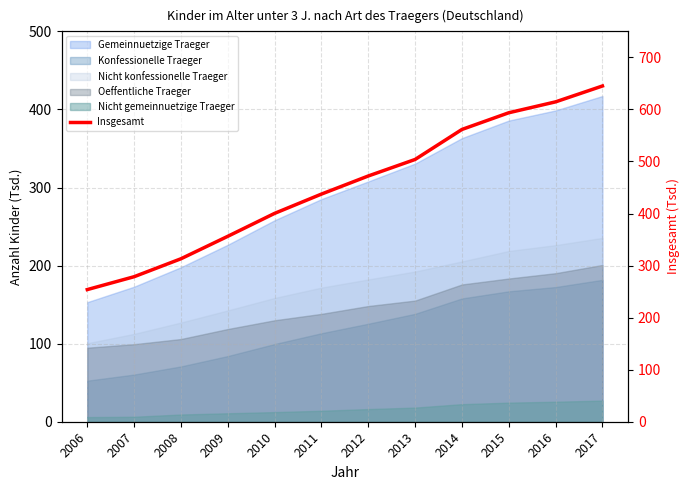

What is the sum of the values at 2011 and 2008?

750.5